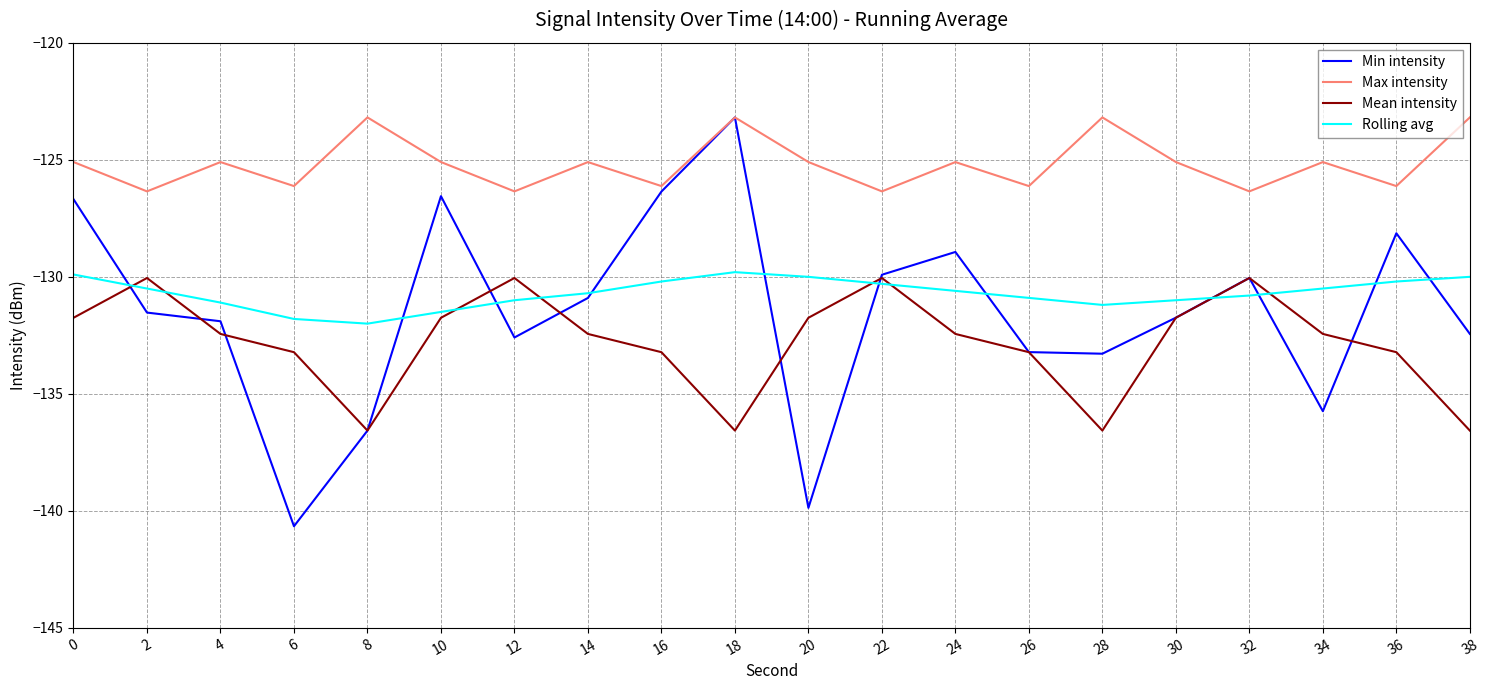

What is the greatest value displayed?

-123.2